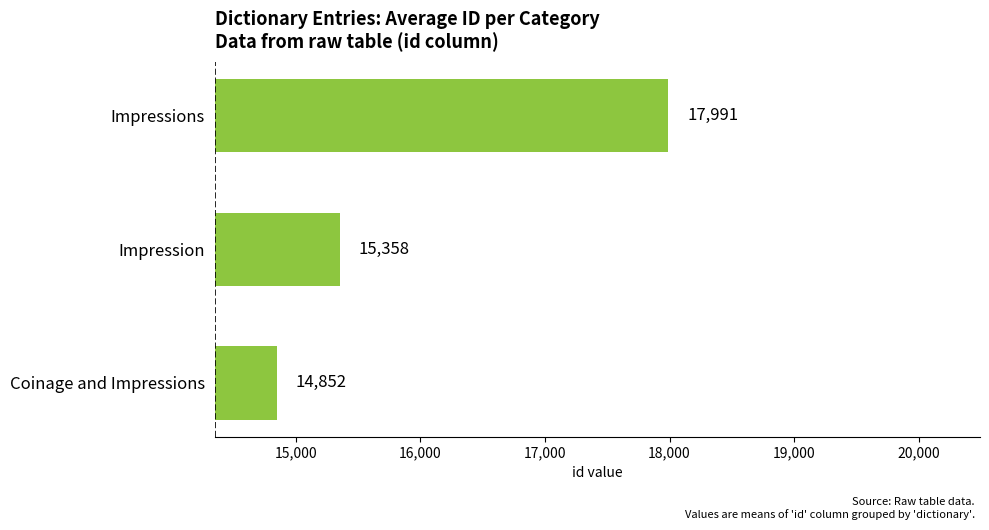

Read the value at Impressions.

17991